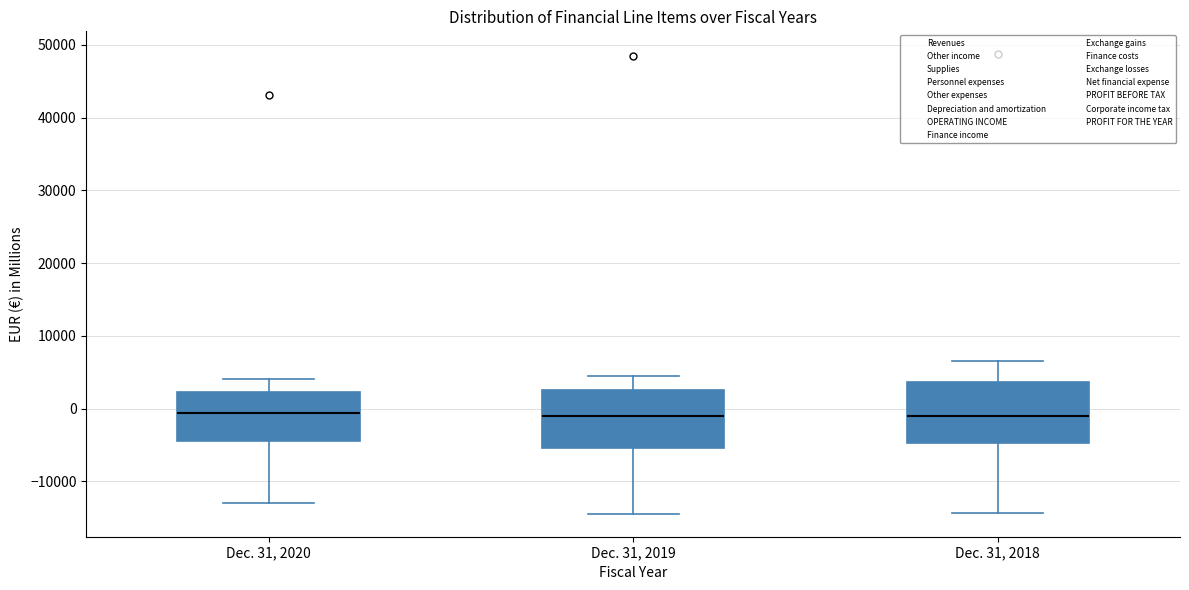

Reading left to right, read every box against the y-axis: the position of its median line, the range the box covers, and the ends of its whiskers. The values are not printed on the chart, so give them approximately, as read against the axis.

Dec. 31, 2020: median -1000, box -4000 to 2000, whiskers -13000 to 4000
Dec. 31, 2019: median -1000, box -5000 to 3000, whiskers -14000 to 5000
Dec. 31, 2018: median -1000, box -5000 to 4000, whiskers -14000 to 7000